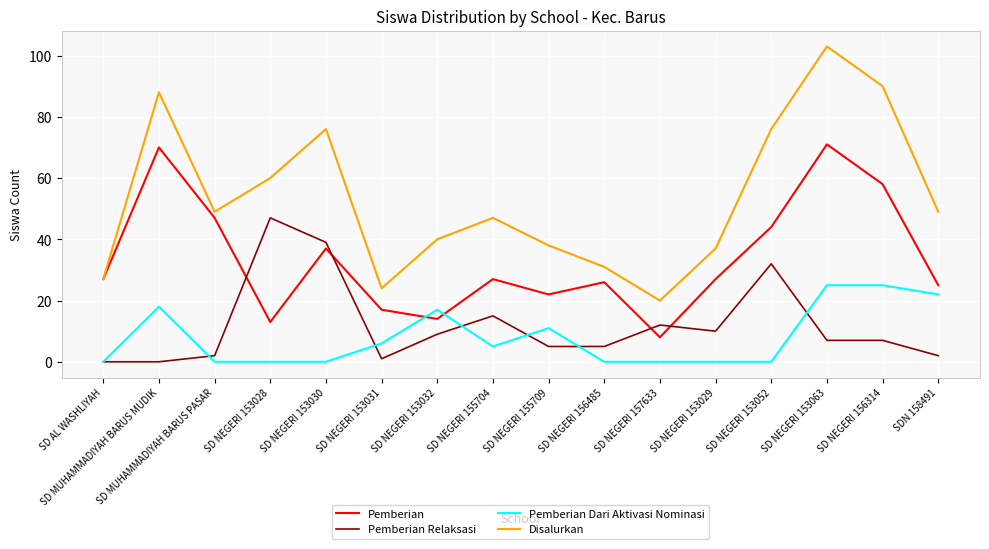

What is the average value of the Disalurkan series?

53